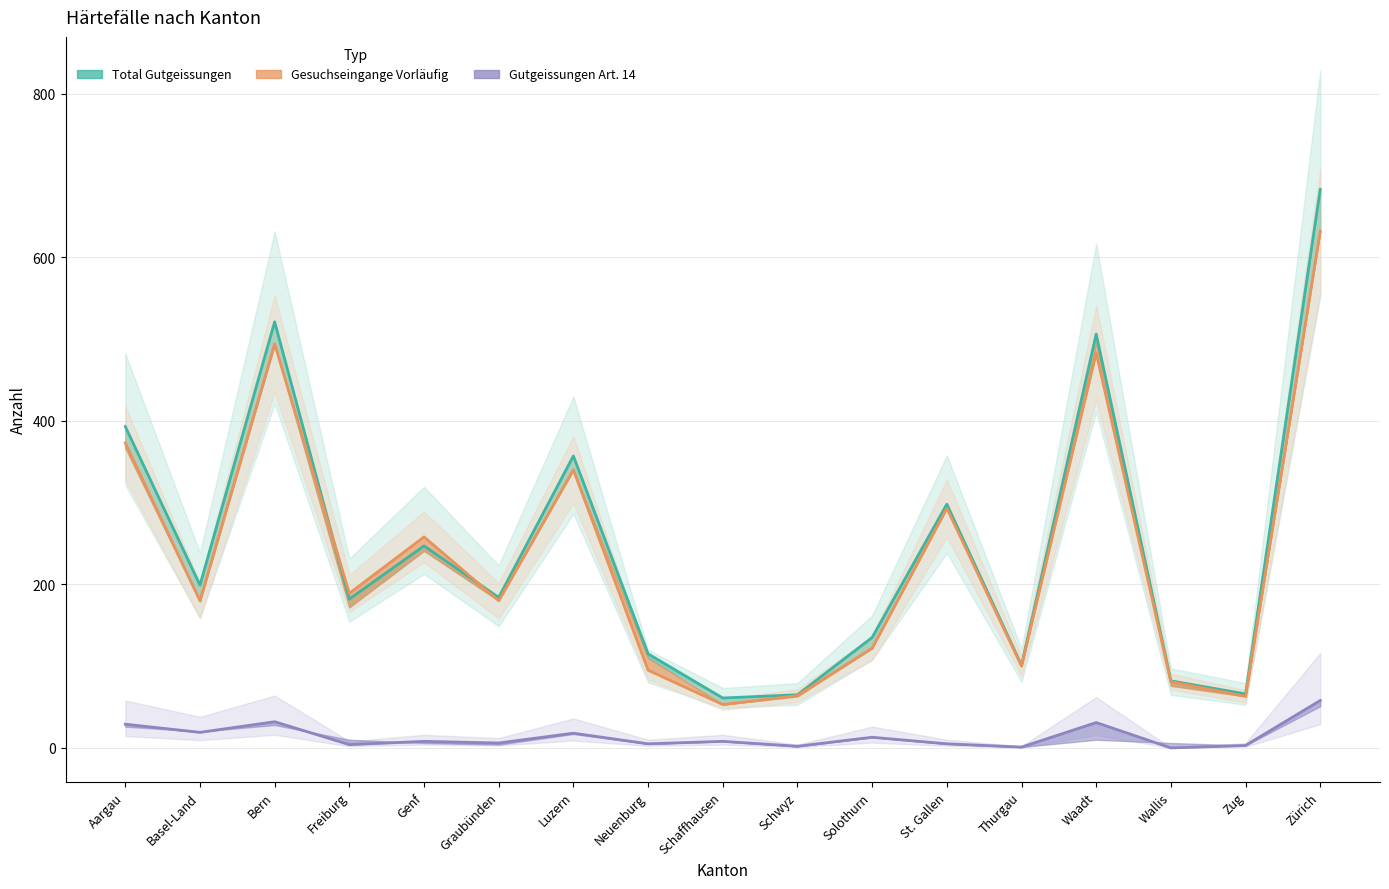

What is the sum of all Gesuchseingange Vorläufig values?

4000